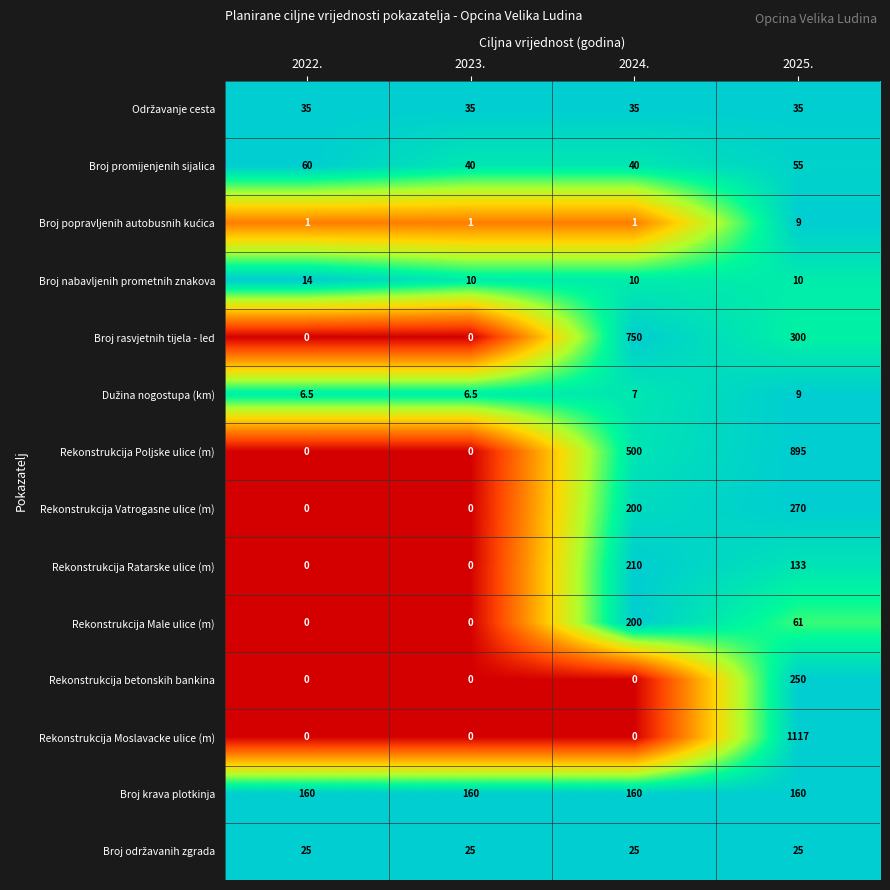

The Broj promijenjenih sijalica series shows 52.2 at 2024.. True or false?

False